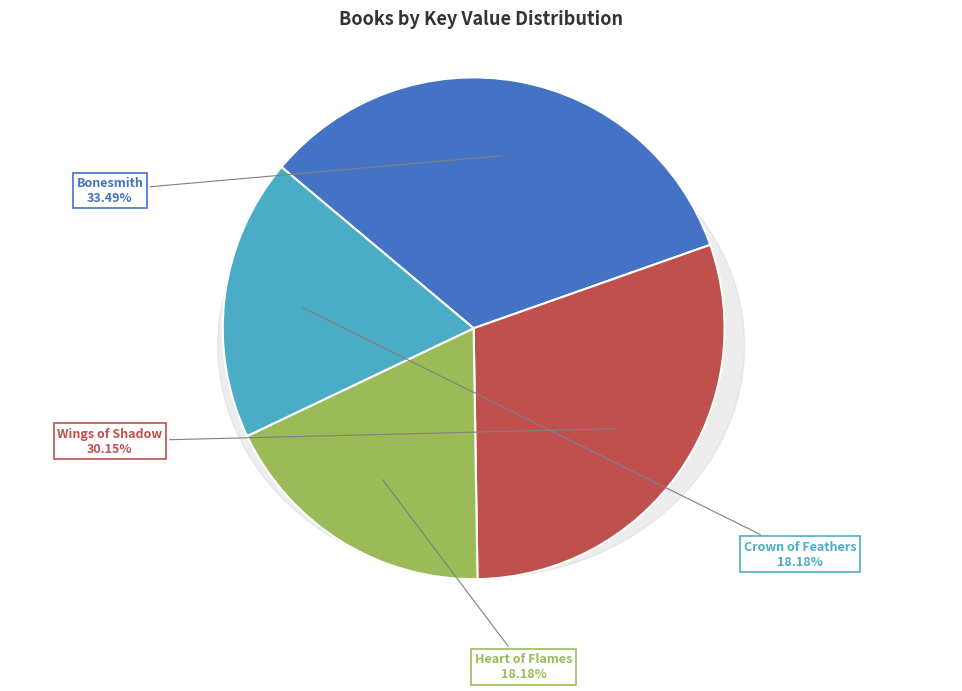

To the nearest percent, what is the difference between the largest and smallest slice percentages?

15%